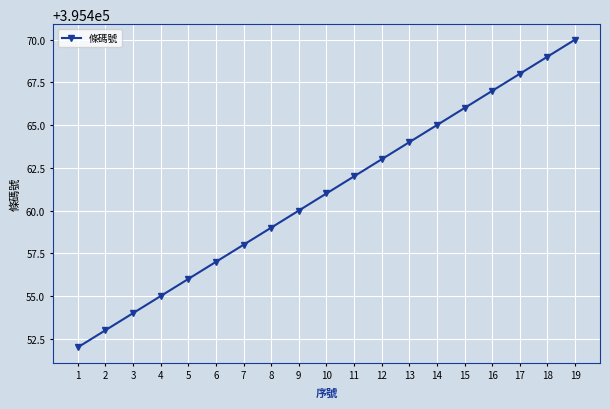

Between 8 and 3, which is larger?

8